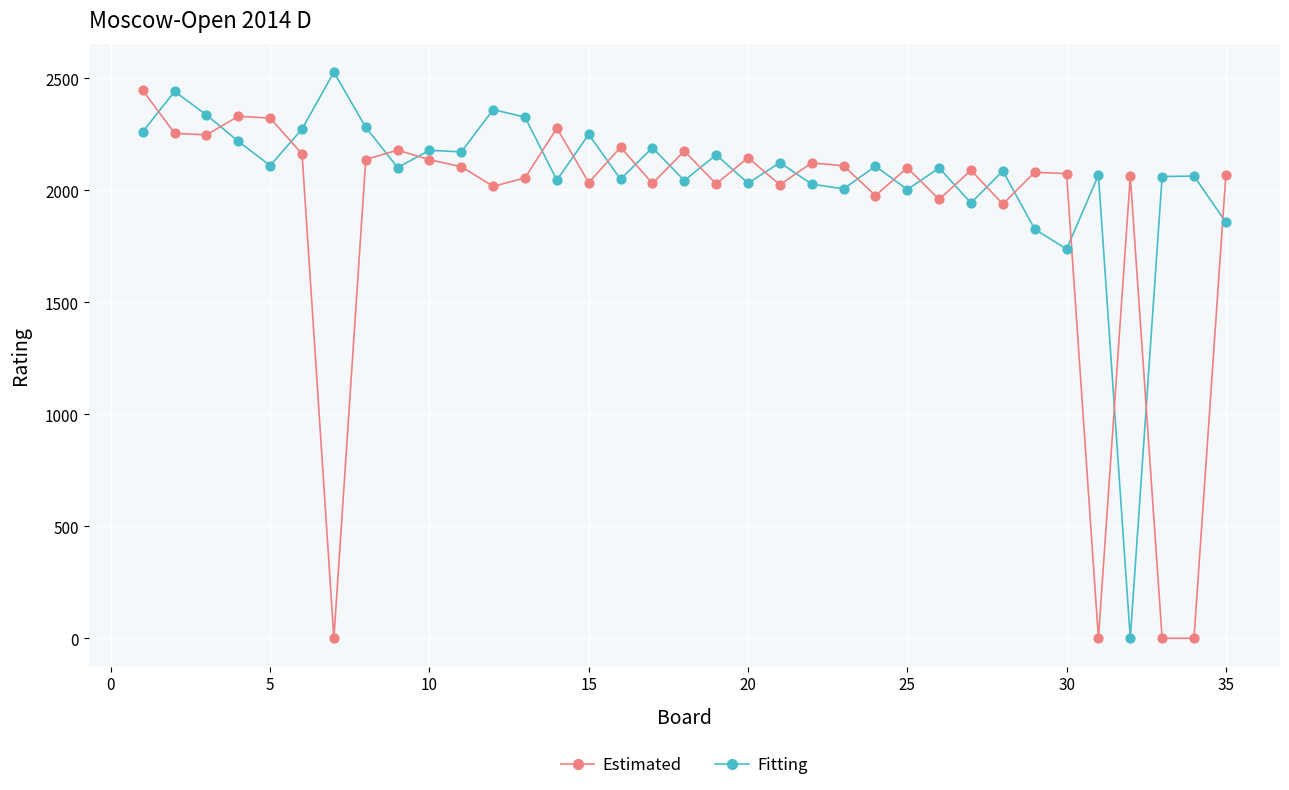

In the Estimated series, what Y value is closest to 1223?

1939